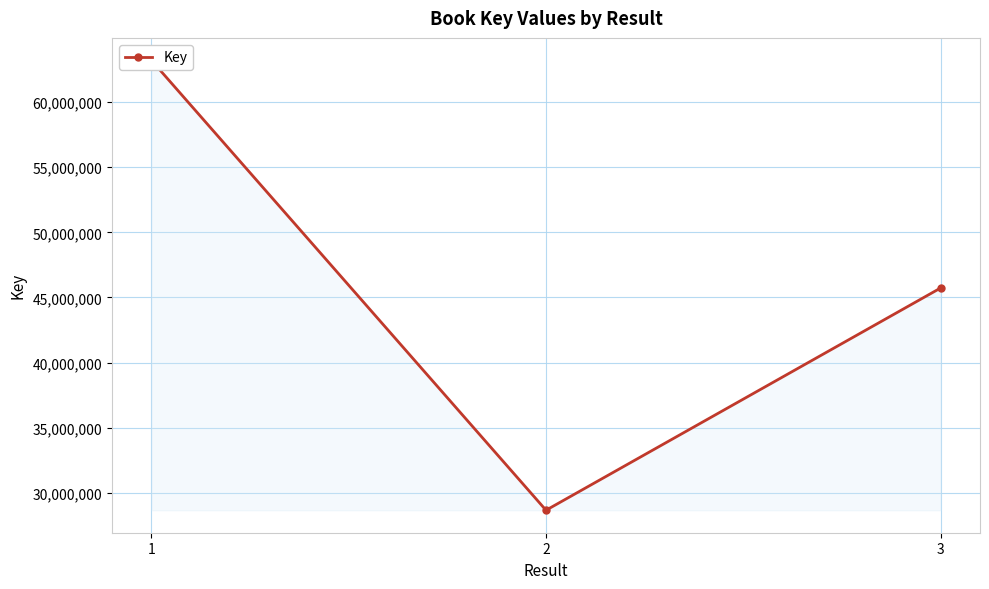

List the labels in order of value, smallest first.

2, 3, 1